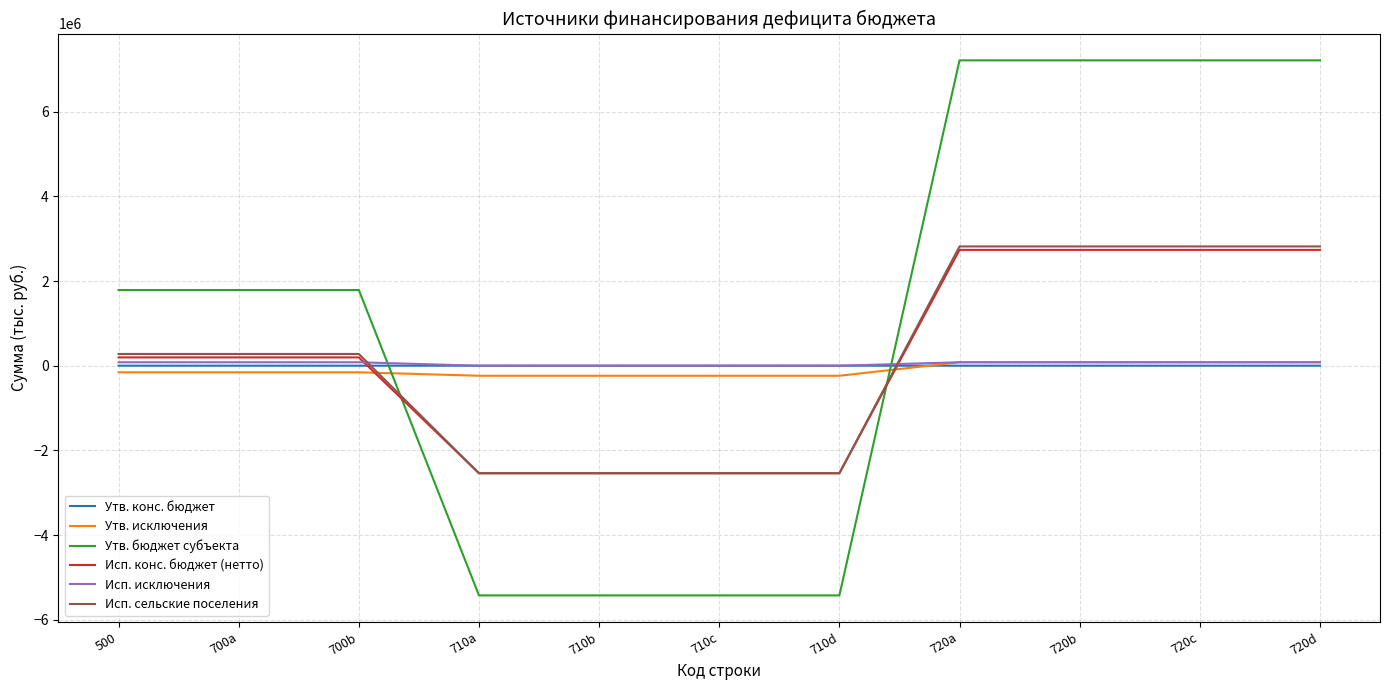

What are all the series names shown in the legend?

Утв. конс. бюджет, Утв. исключения, Утв. бюджет субъекта, Исп. конс. бюджет (нетто), Исп. исключения, Исп. сельские поселения